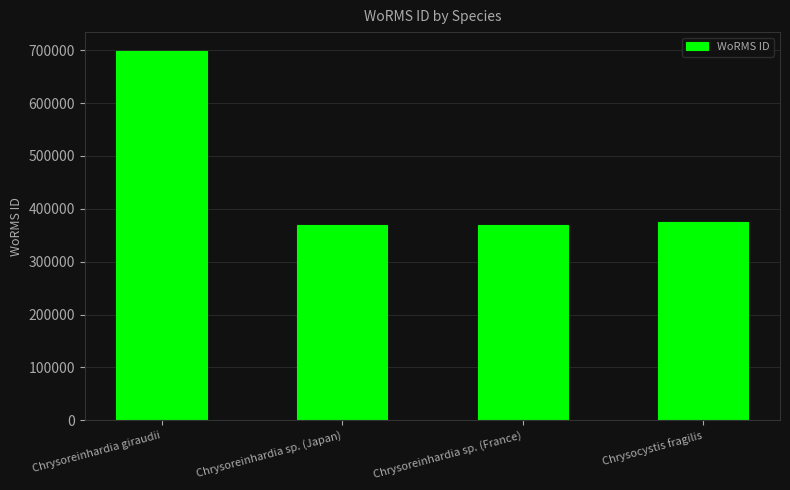

The value at Chrysoreinhardia sp. (Japan) is 369489. True or false?

True